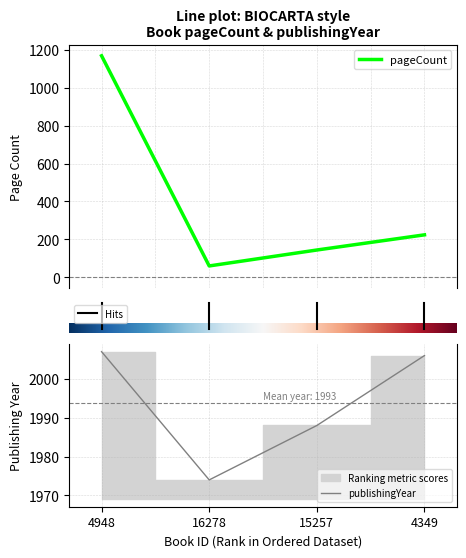

What is the value of the pageCount point at the 3rd from the left?

144